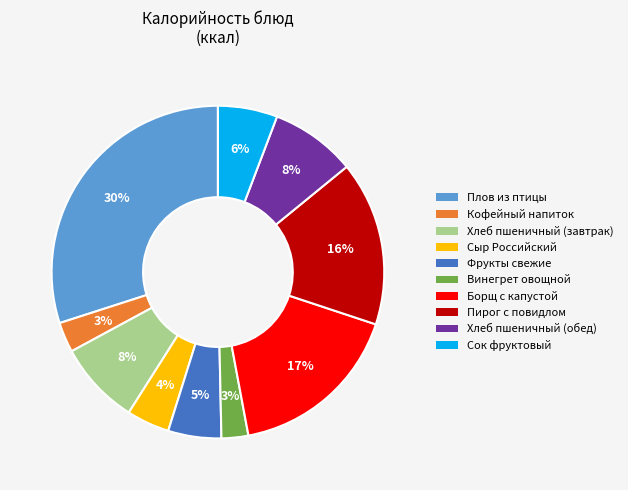

True or false: Хлеб пшеничный (завтрак) accounts for 8% of the total.

True